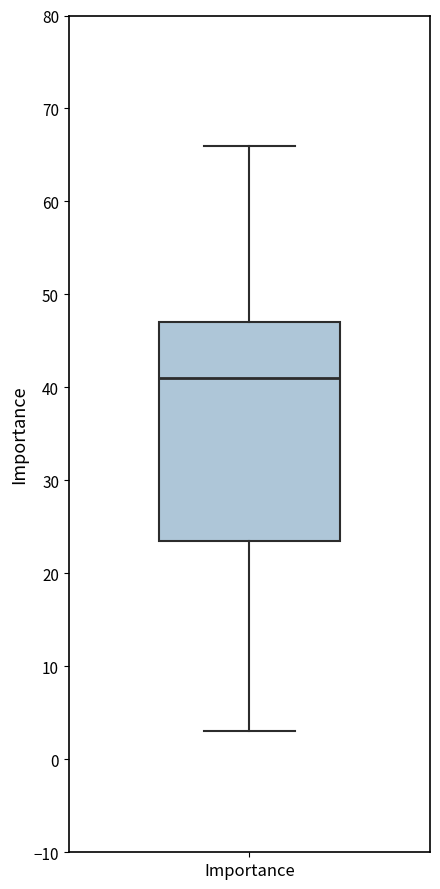

Transcribe this box plot: give where the median line is, the range the box spans, and where the two whiskers end, as read against the y-axis. The values are not printed on the chart, so give them approximately, as read against the axis.

median 41, box 24 to 47, whiskers 3 to 66